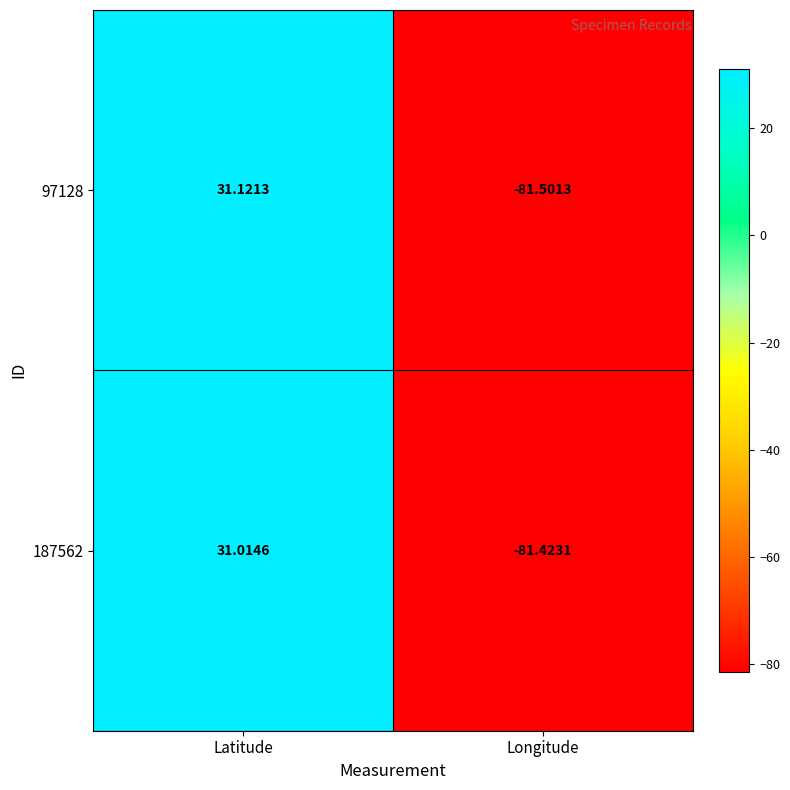

At which category does the chart reach its minimum across all series?

Longitude